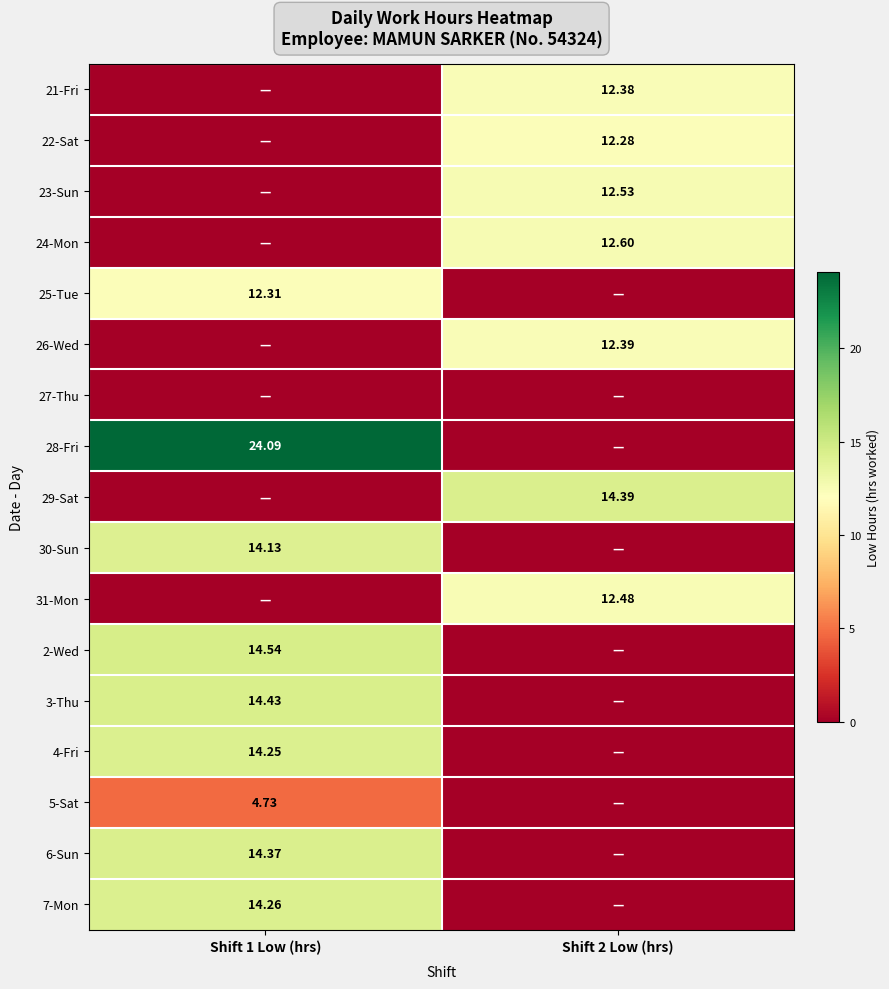

At which label is 31-Mon closest to 6?

Shift 1 Low (hrs)